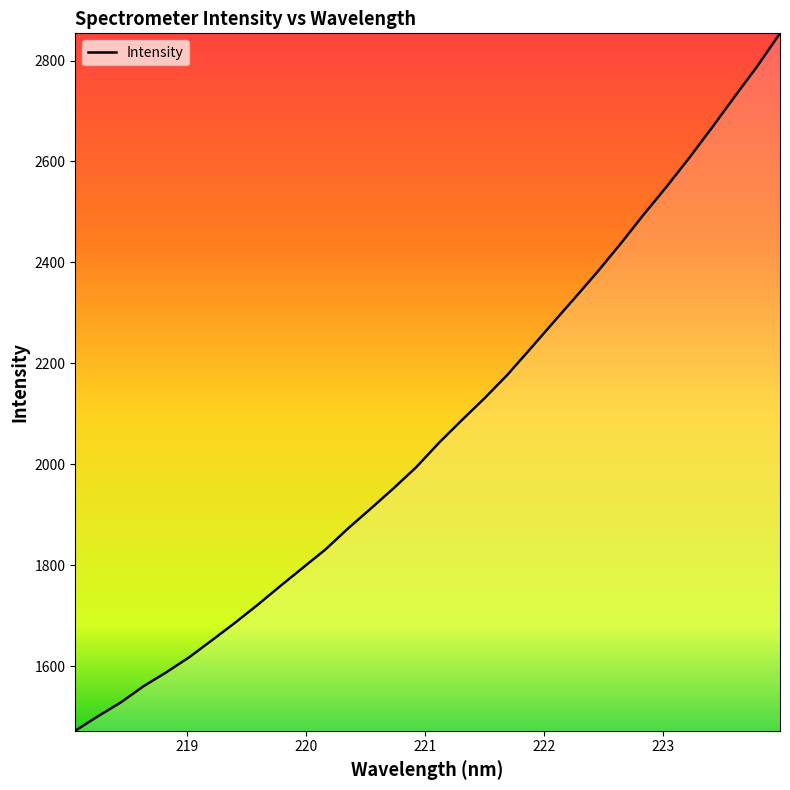

What is the smallest value displayed?

1471.8